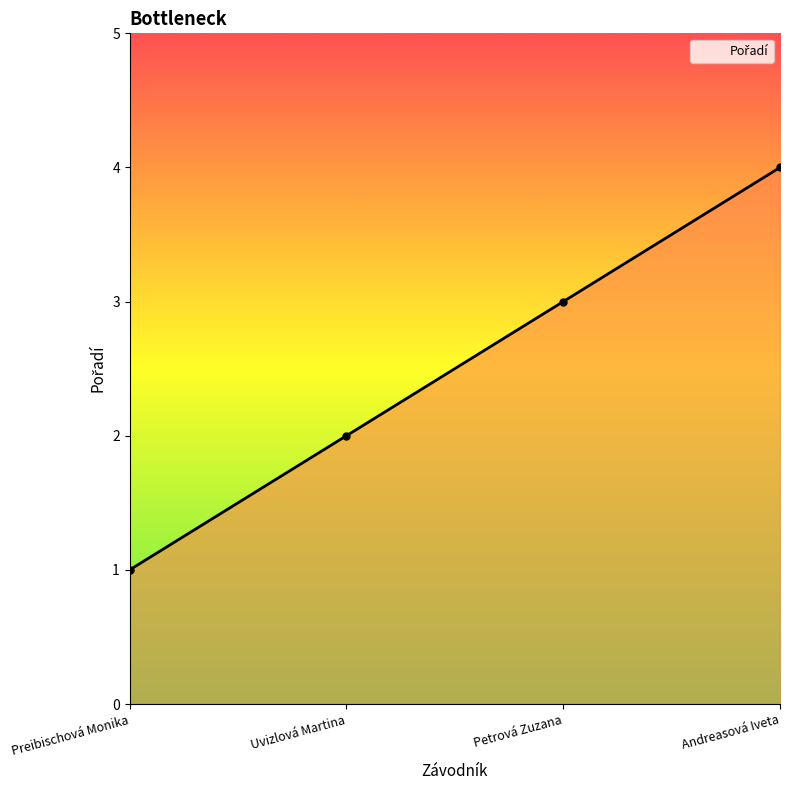

List the labels in order of value, largest first.

Andreasová Iveta, Petrová Zuzana, Uvizlová Martina, Preibischová Monika